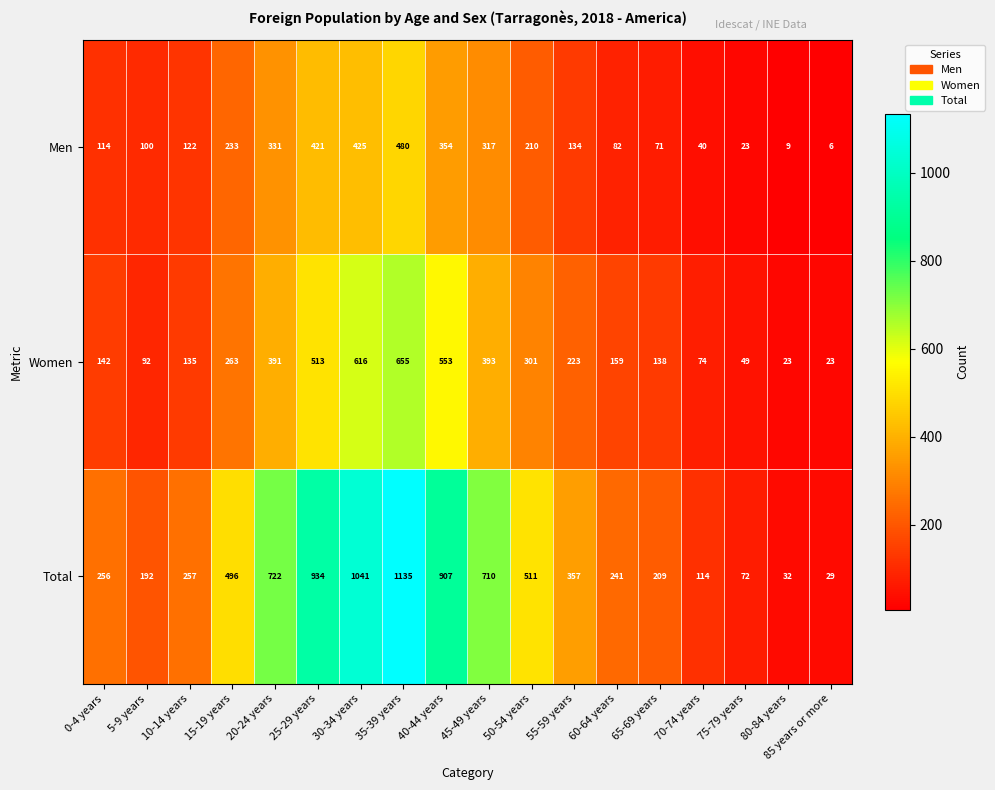

Which series changed the most between 0-4 years and 75-79 years?

Total